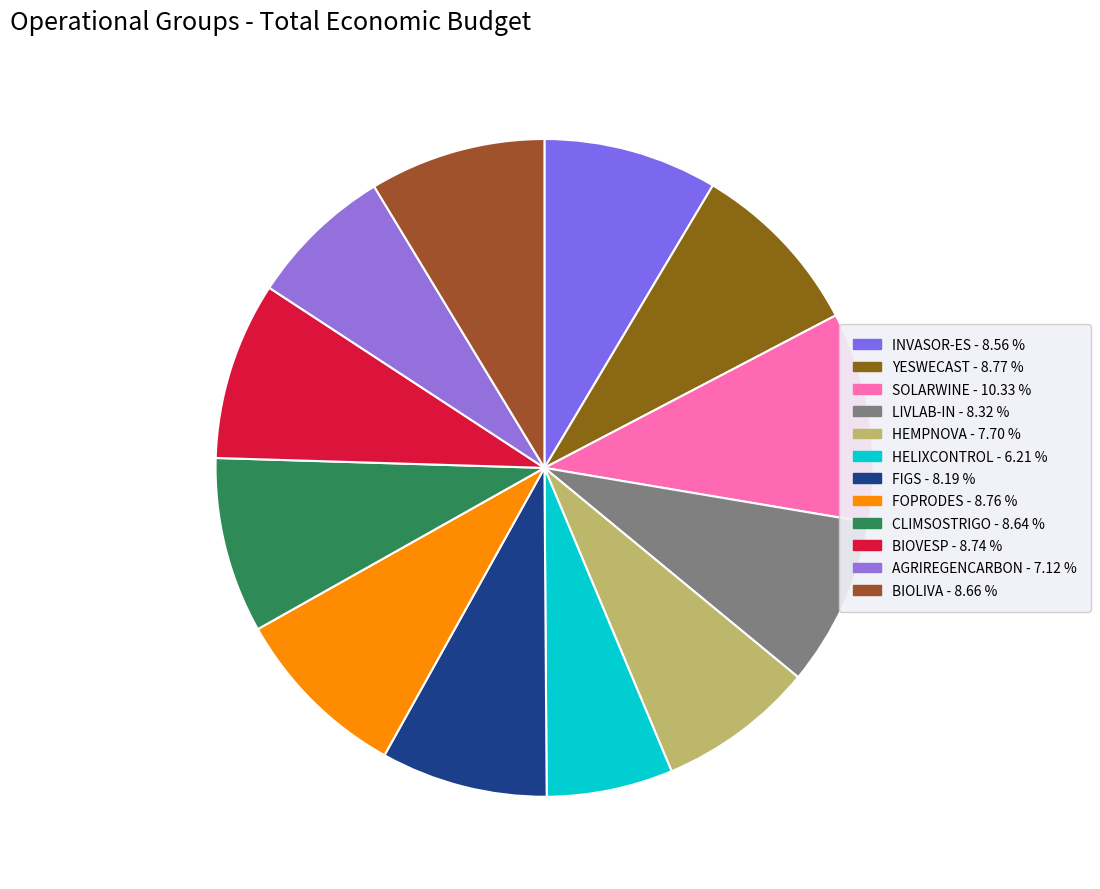

Count the number of slices in the pie.

12